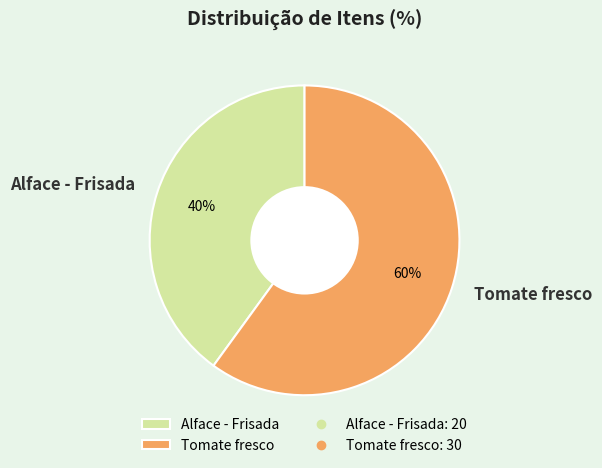

Combined, do Tomate fresco and Alface - Frisada account for over 50%?

Yes